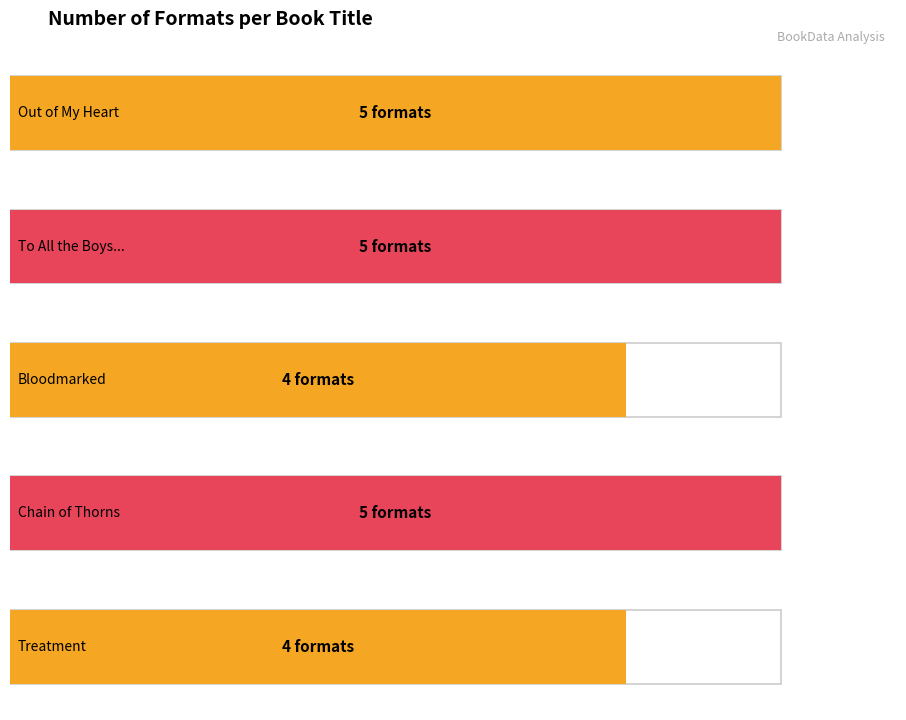

Does the chart contain any negative values?

No